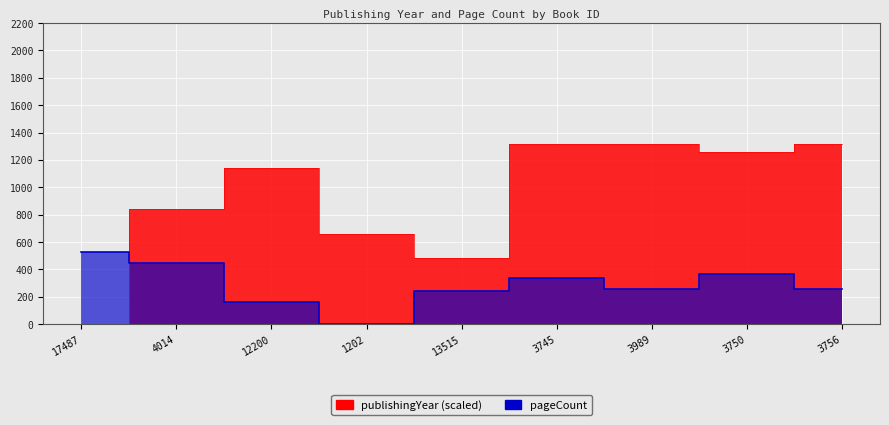

Where does the publishingYear series first go above 1140?

3745